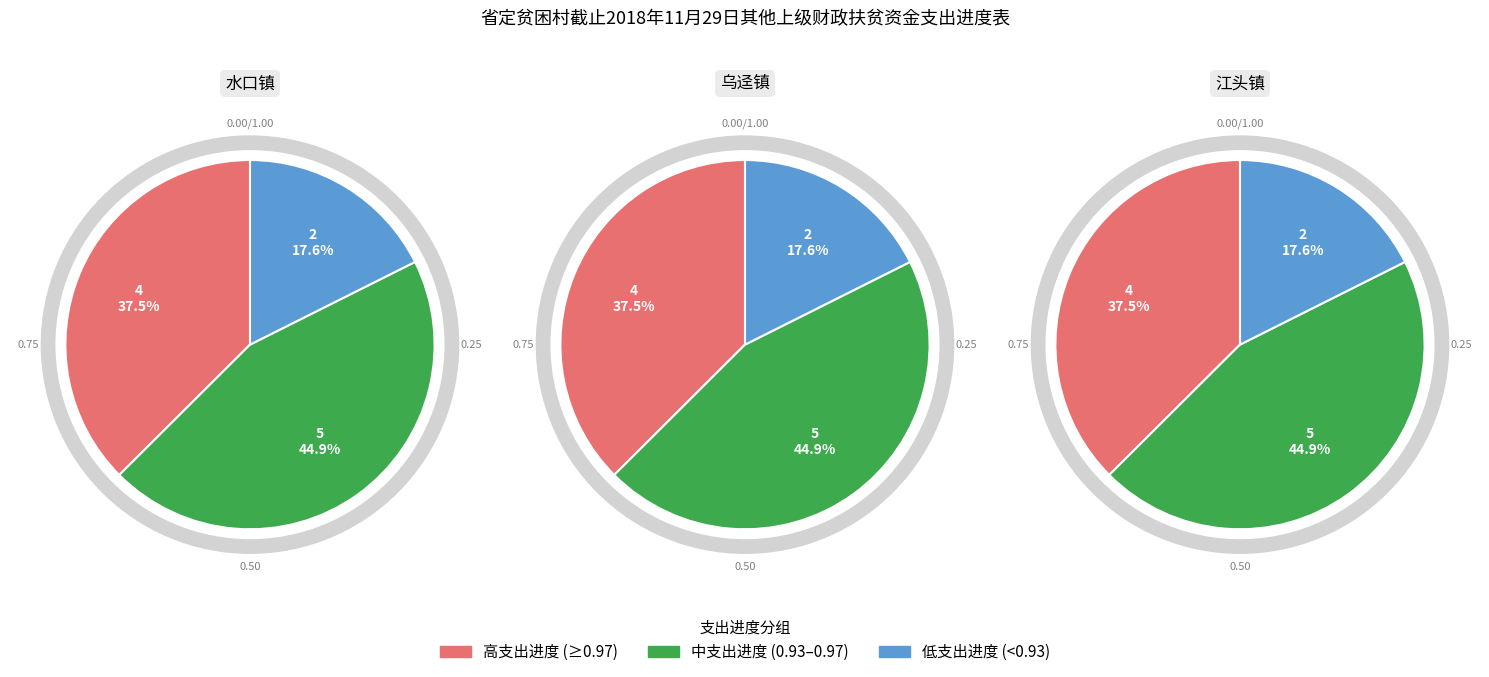

Is it true that 武岭村 is 1% of the pie?

False